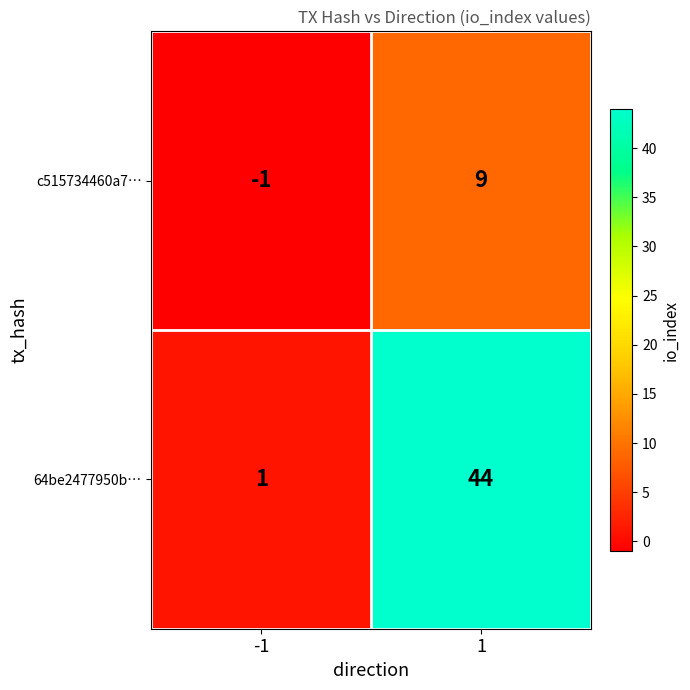

List the series in order of their peak value, highest first.

64be2477950b…, c515734460a7…